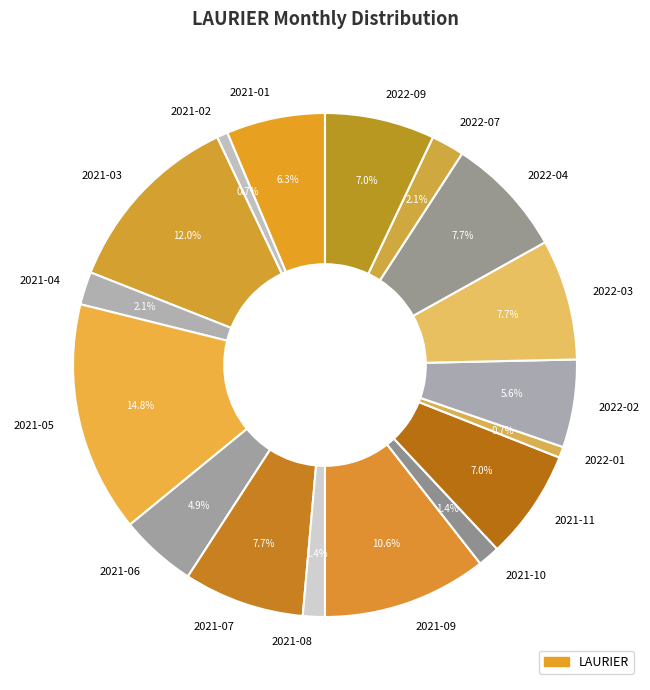

Which slice is the largest?

2021-05